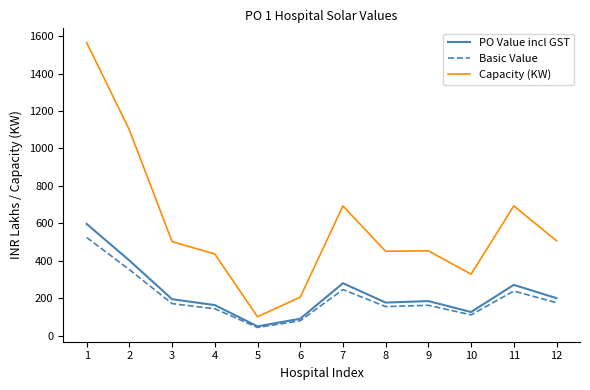

What is the sum of the PO Value incl GST values at 7 and 5?

329.6